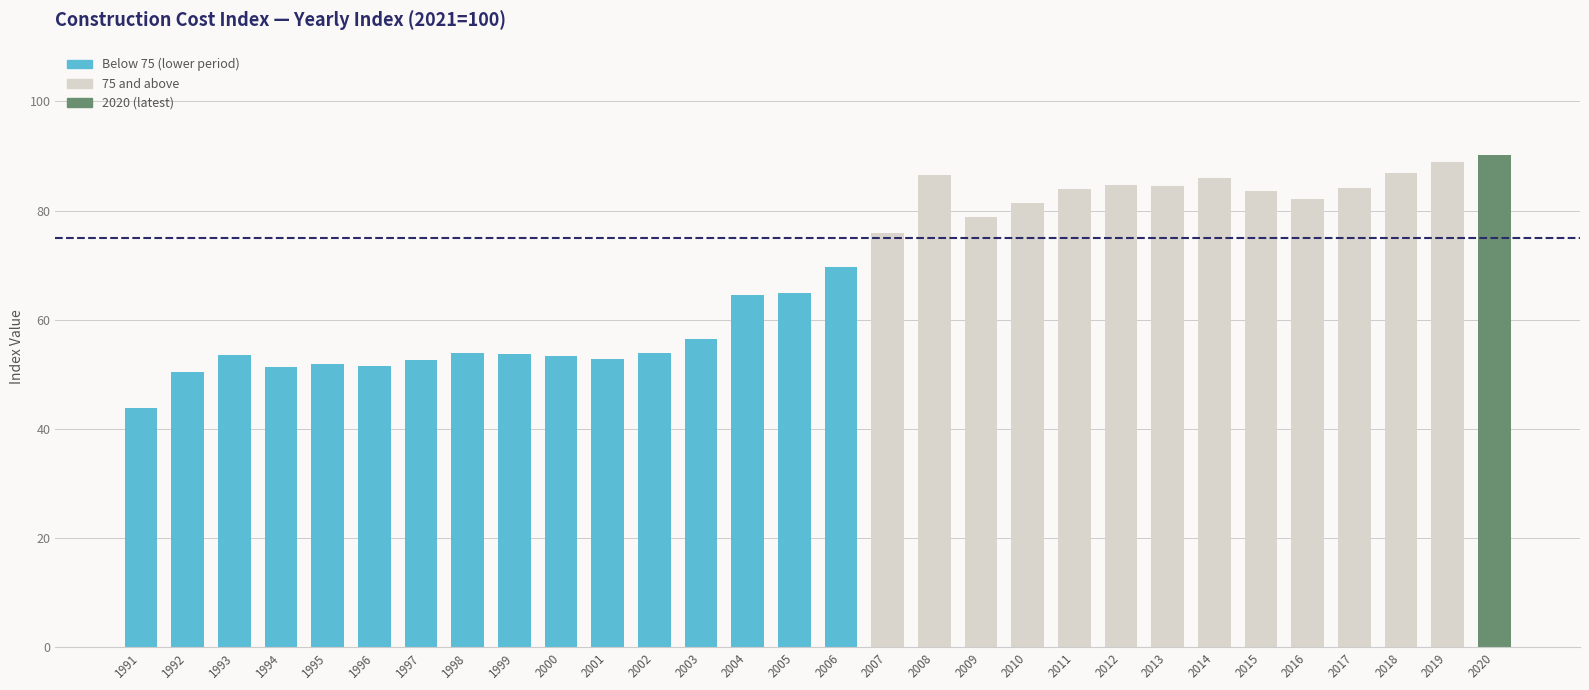

What is the change in value from 2008 to 2009?

-7.7